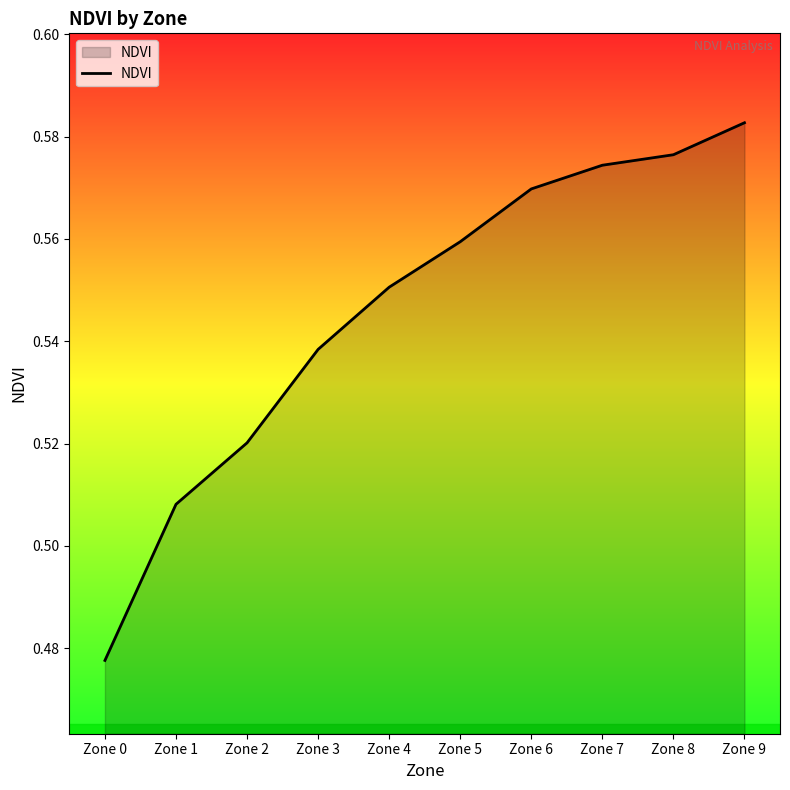

Does the chart display data point markers on the line(s)?

No